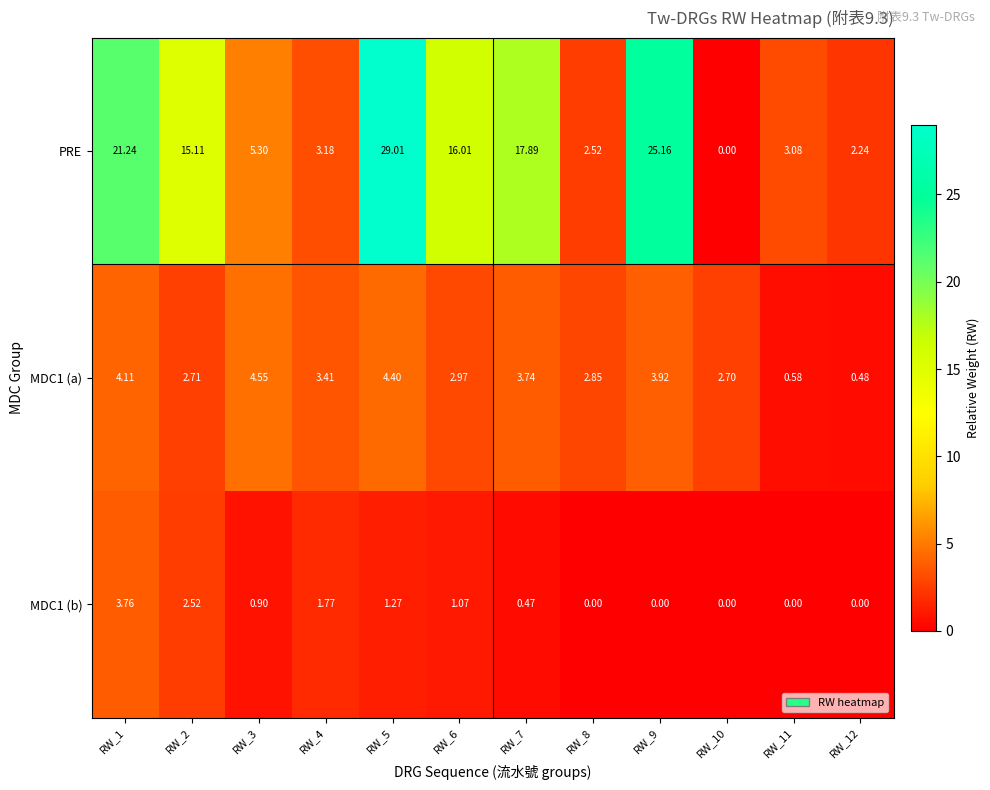

How many data points does each series have?

12